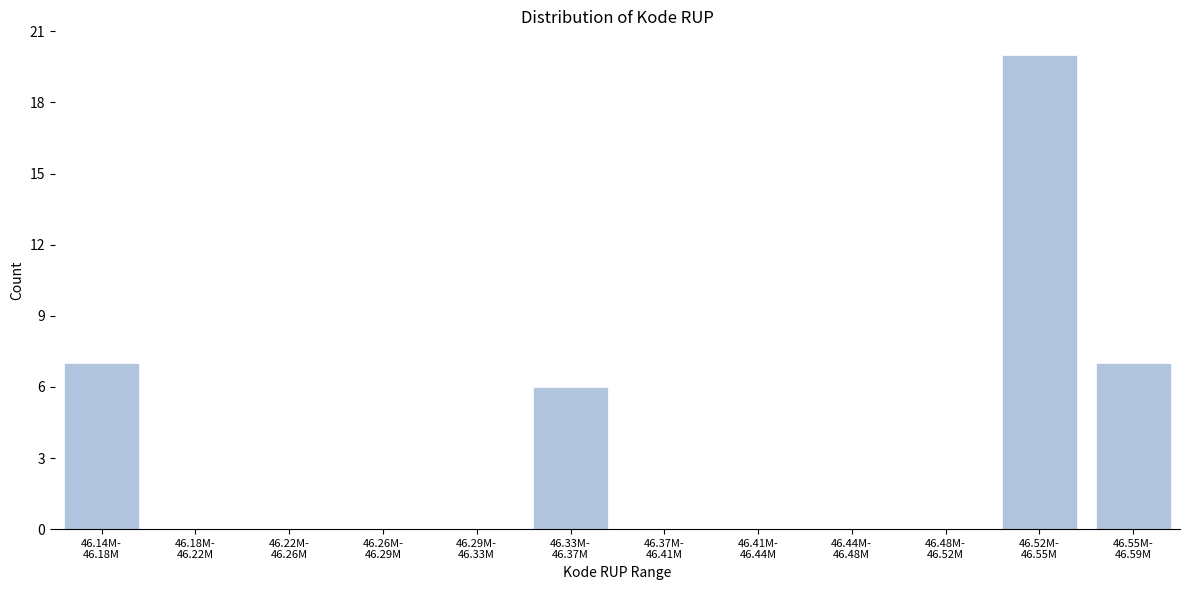

How many data points does each series have?

12